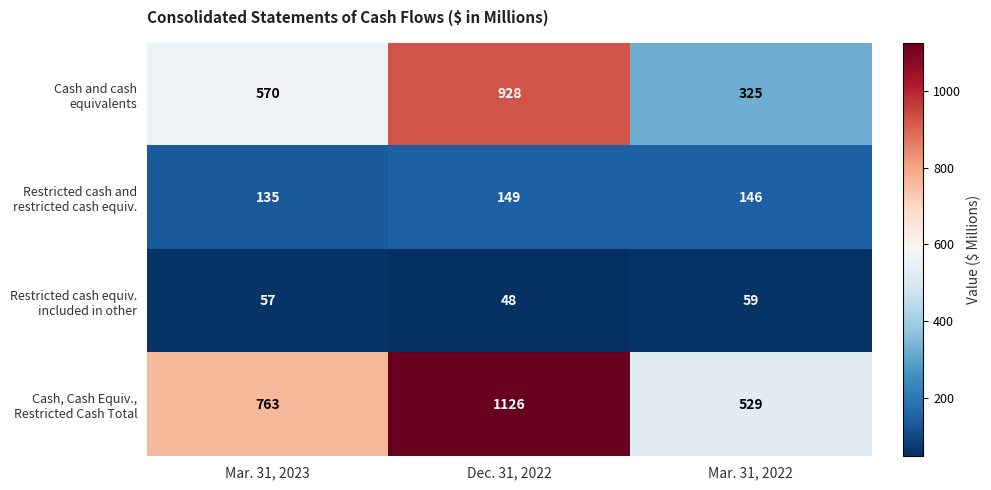

Which label corresponds to the largest value in the chart?

Dec. 31, 2022